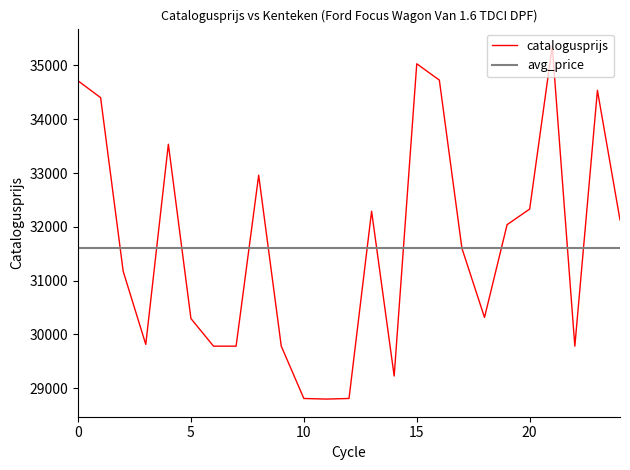

Which series ends up on top after the final intersection of avg_price and catalogusprijs?

catalogusprijs